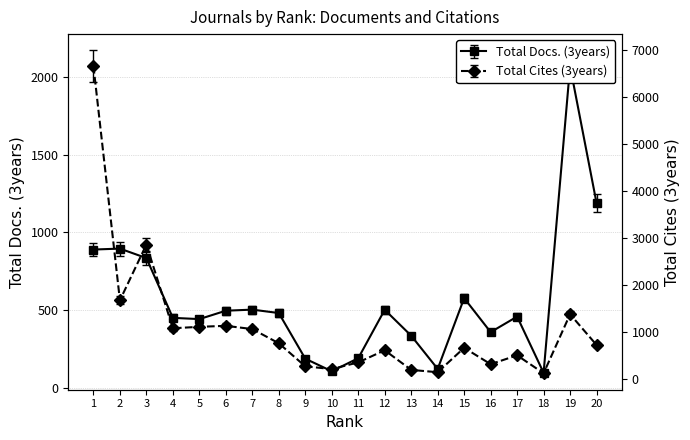

What is the smallest value displayed?

96